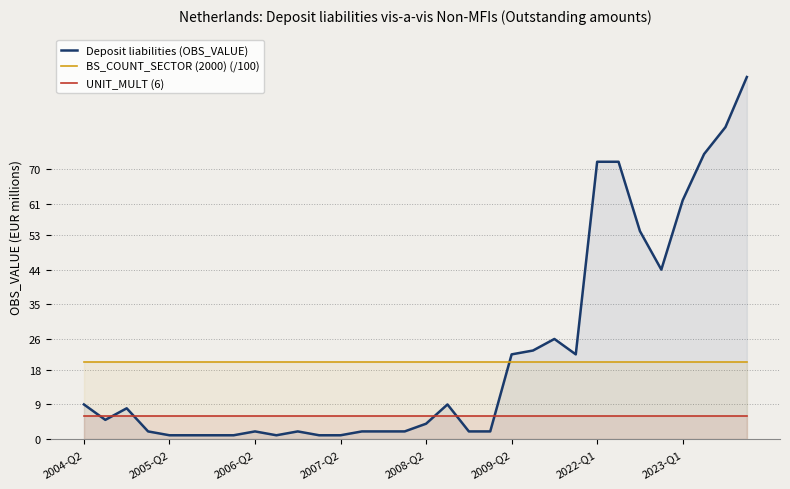

True or false: BS_COUNT_SECTOR (2000) (/100) has a value of 7 at 25.

False